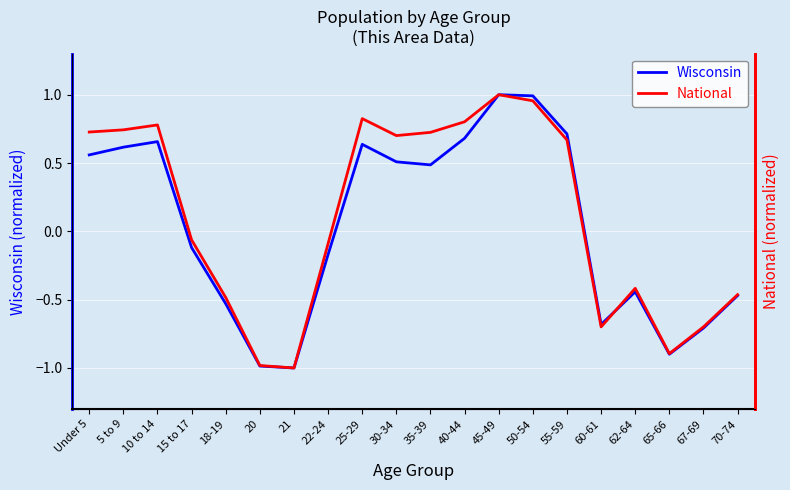

How many positive values does the National series have?

10